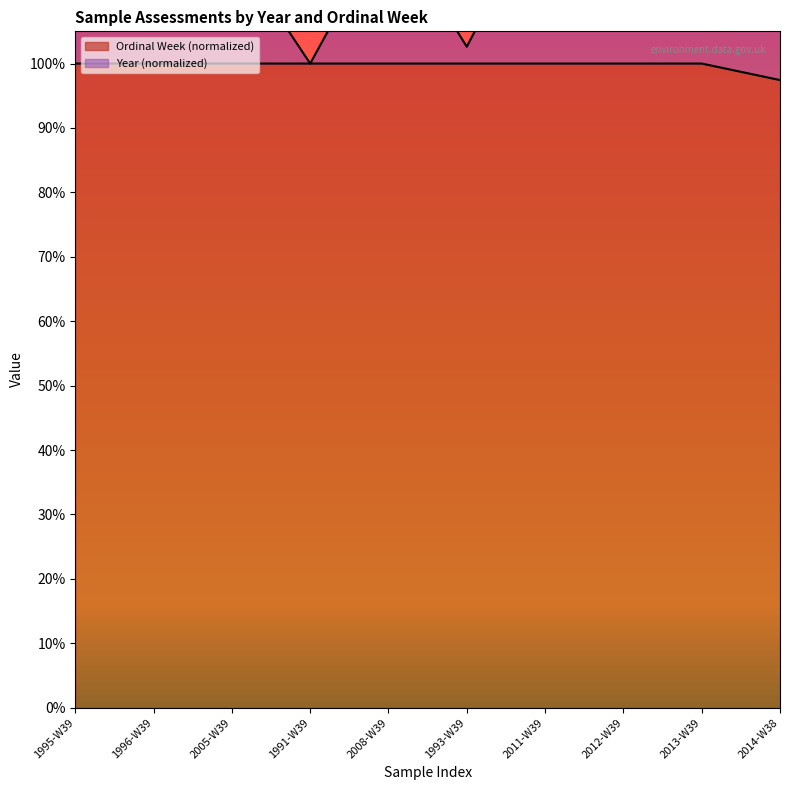

True or false: Ordinal Week and Year cross at least once.

False